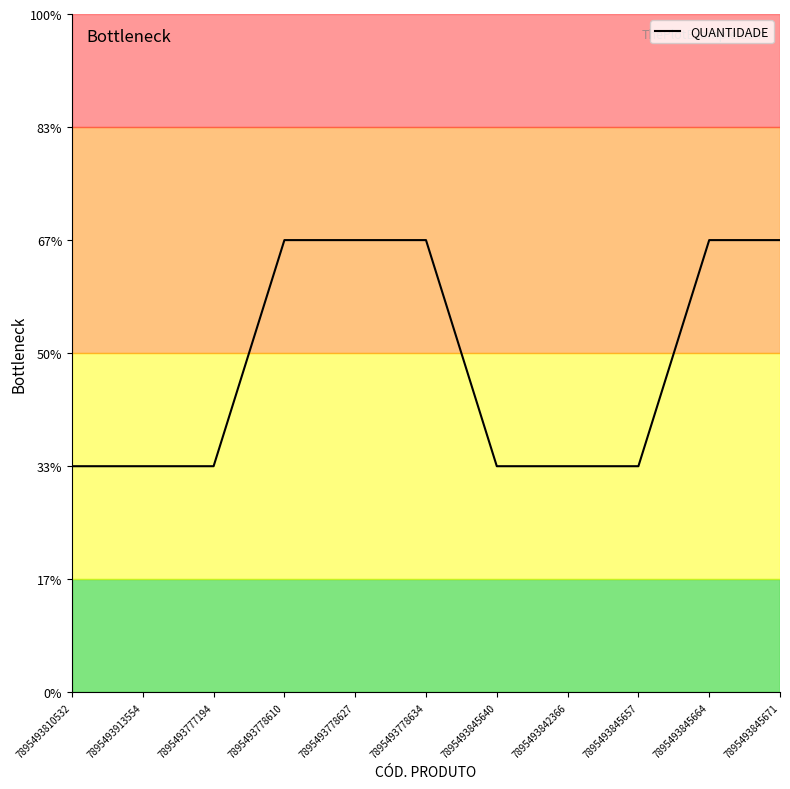

What value does the data have at 7895493845671?

2